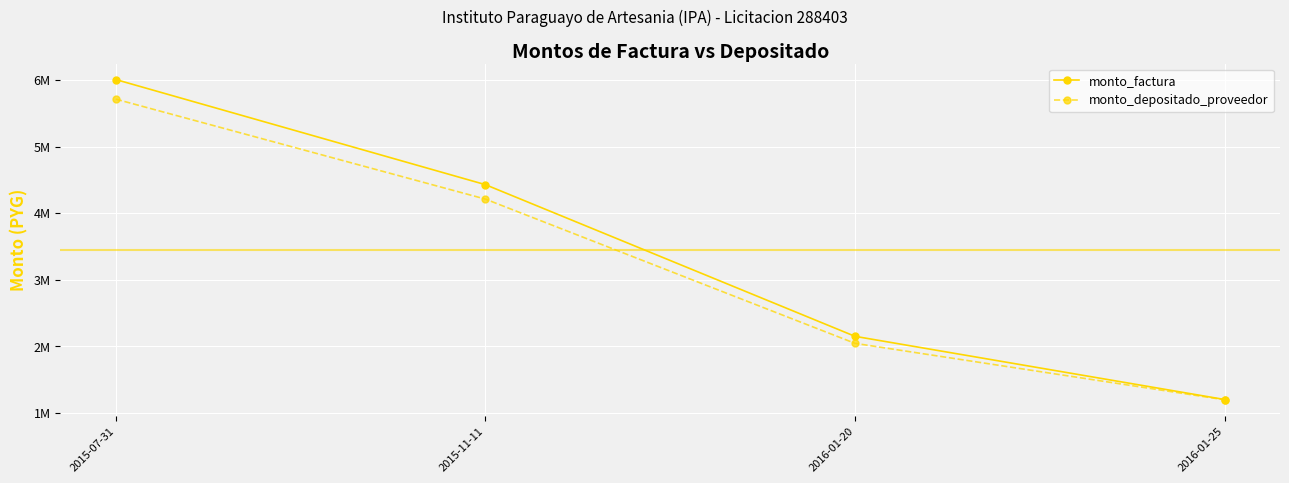

Reading right to left, extract all data points from this chart.

monto_factura: 1200000	2150000	4430000	6010000
monto_depositado_proveedor: 1195724	2044611	4212850	5715401